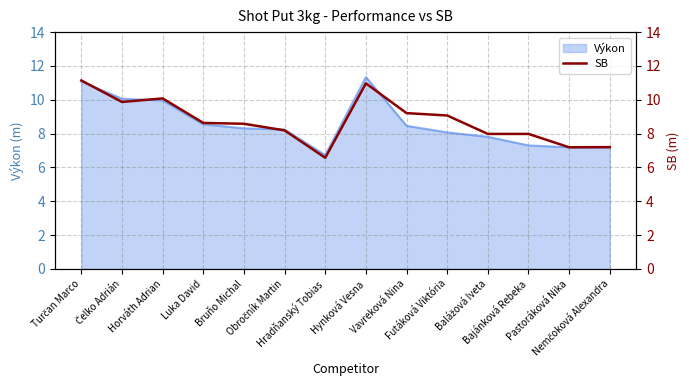

Reading left to right, list all the values displayed in this chart.

Turčan Marco=11.1	Čelko Adrián=9.9	Horváth Adrian=10.1	Luka David=8.6	Bruňo Michal=8.6	Obročník Martin=8.2	Hradňanský Tobias=6.6	Hynková Vesna=11.0	Vavreková Nina=9.2	Futáková Viktória=9.1	Balážová Iveta=8.0	Bajánková Rebeka=8.0	Pastoráková Nika=7.2	Nemčoková Alexandra=7.2